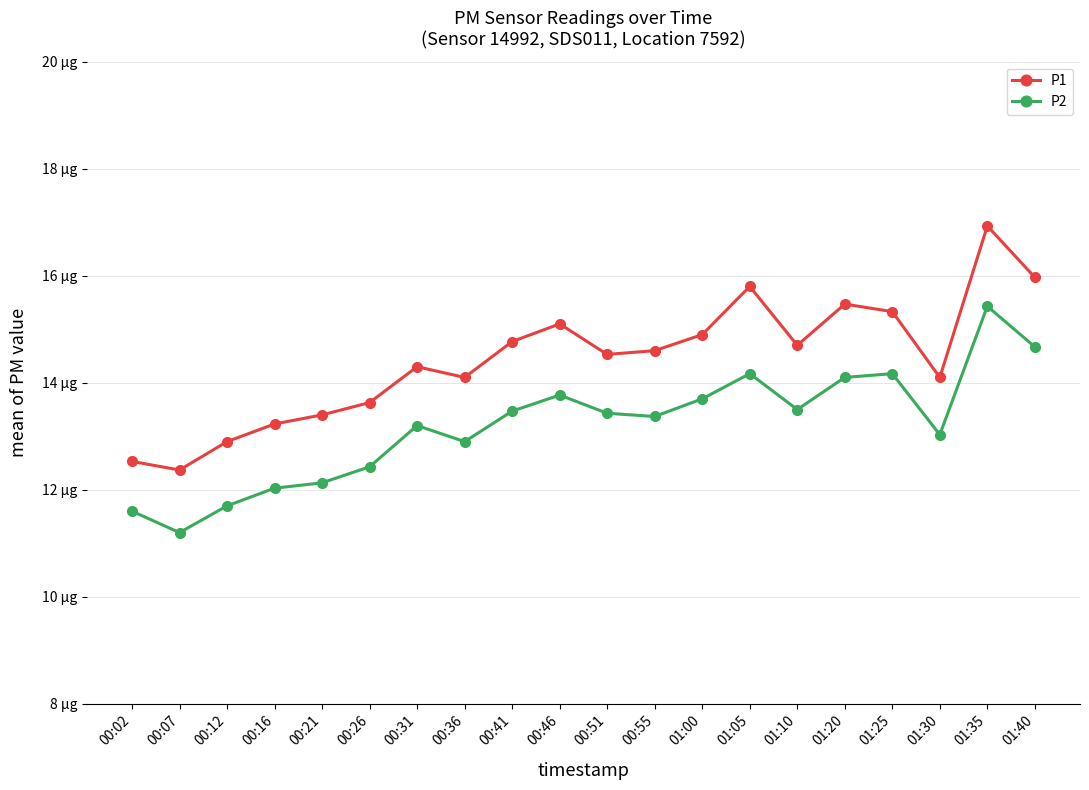

Rank the series by their maximum value, from highest to lowest.

P1, P2